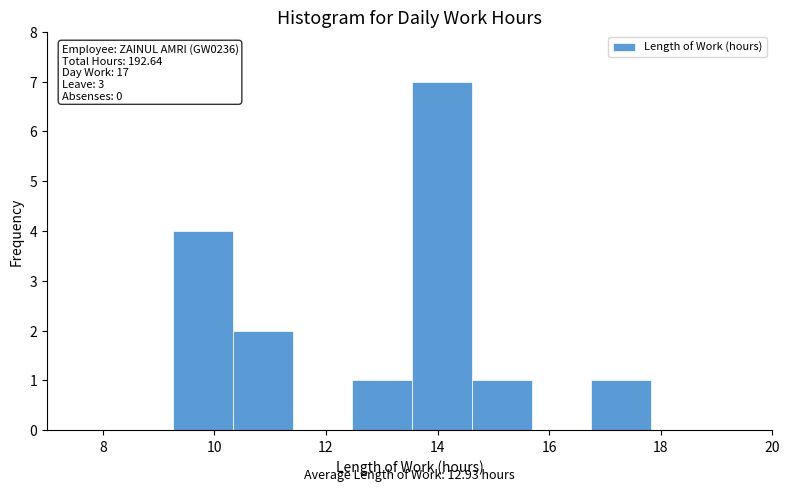

Which range on the x-axis has the tallest bar?

13.6 to 14.6